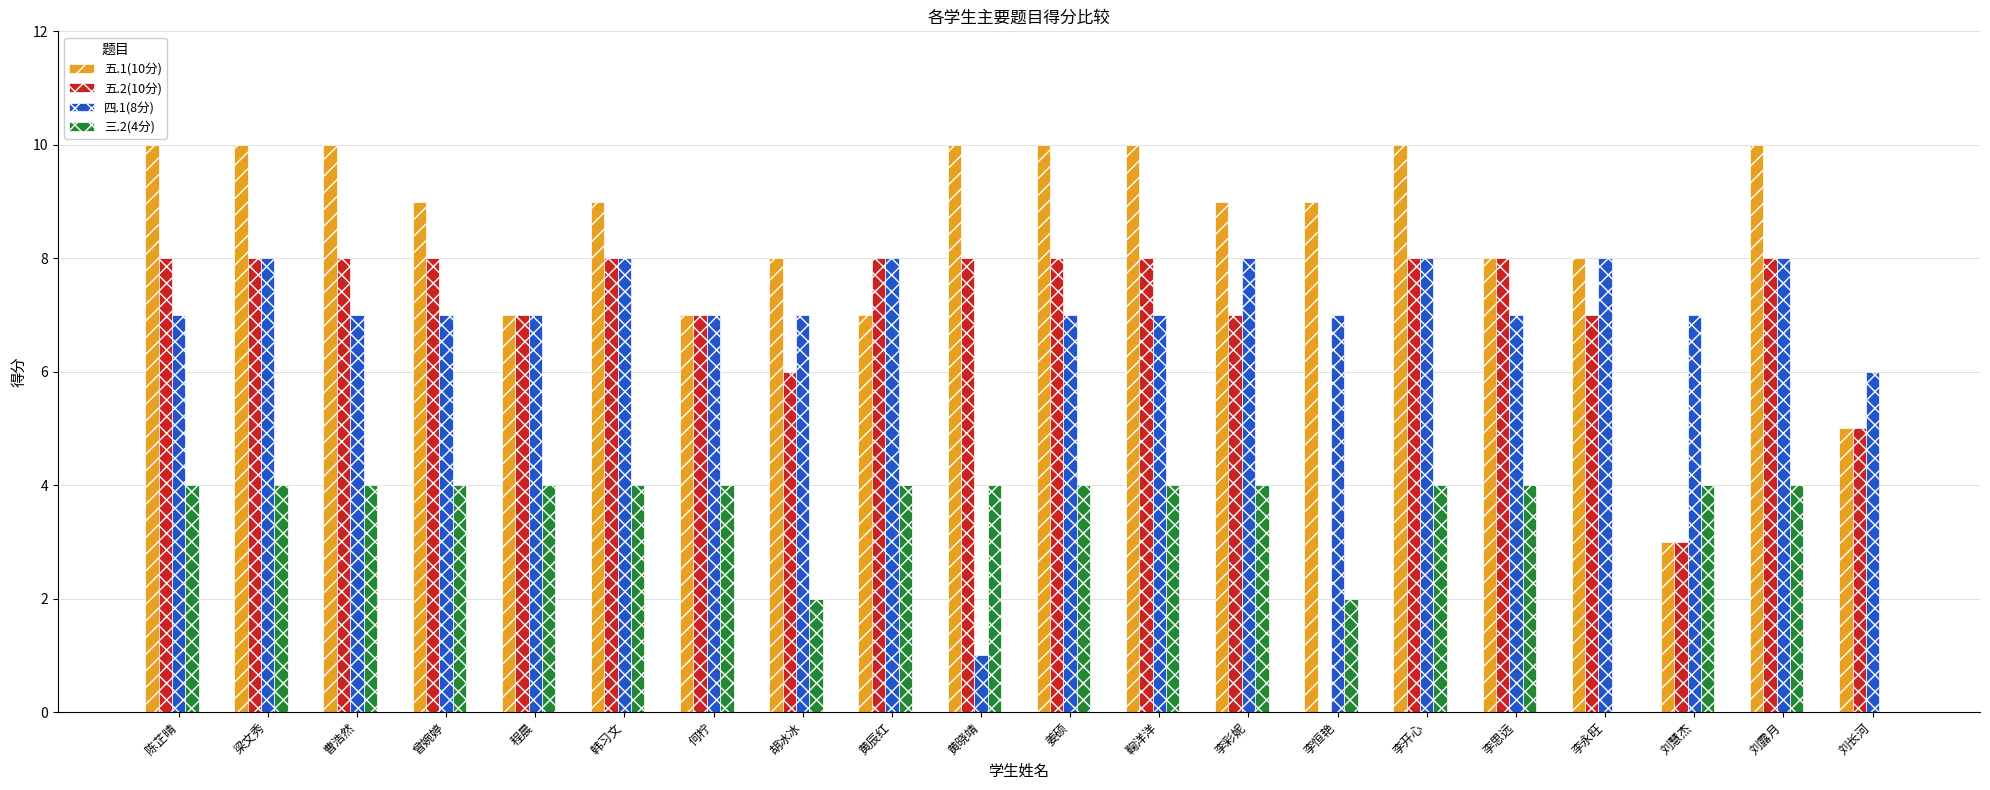

What is the total value across all series at 黄晓靖?

23